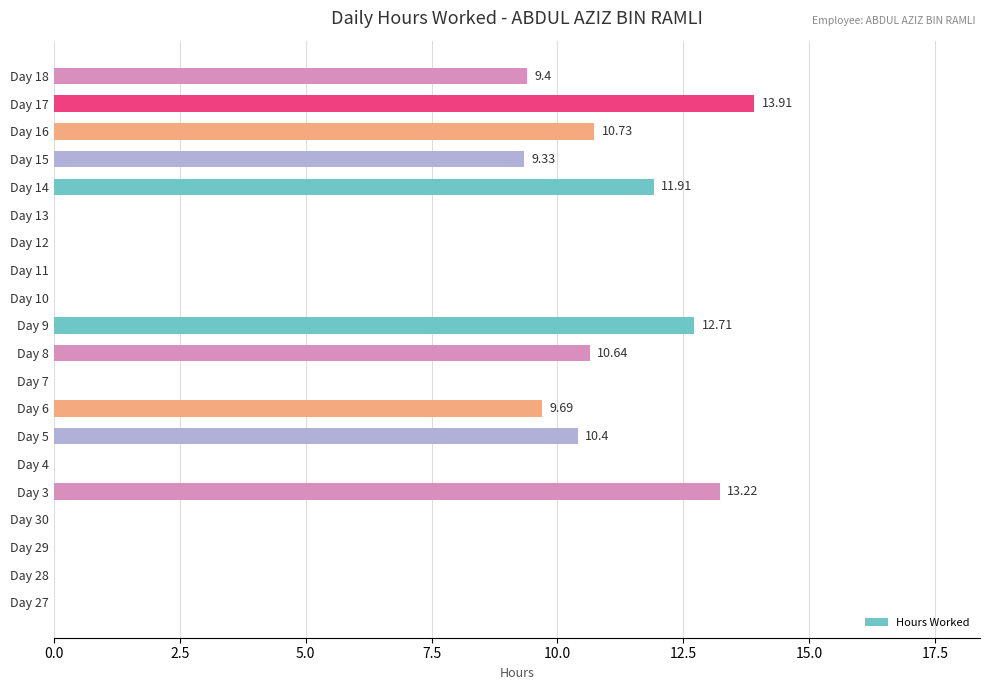

Does the chart contain stacked bars?

No